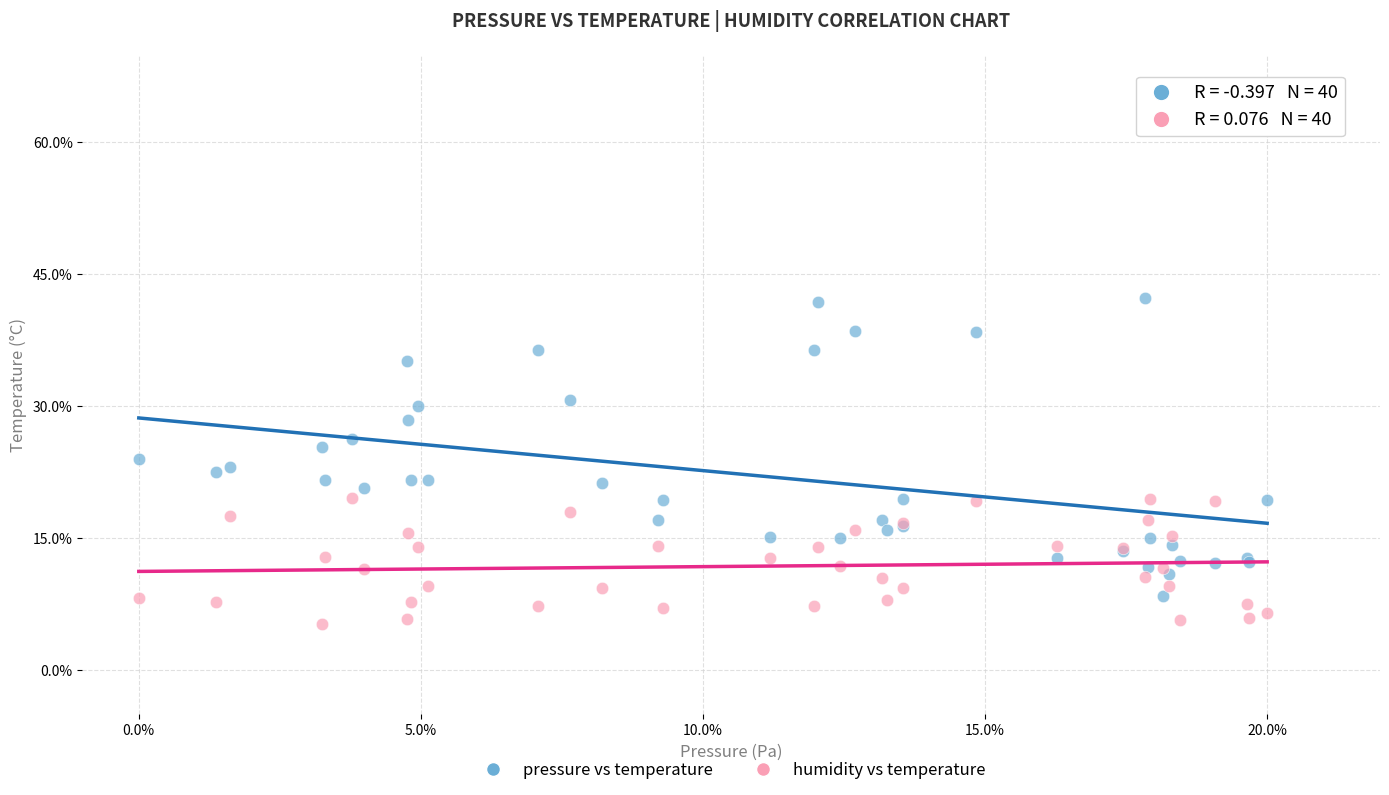

Which series contains the highest Y value?

pressure vs temperature